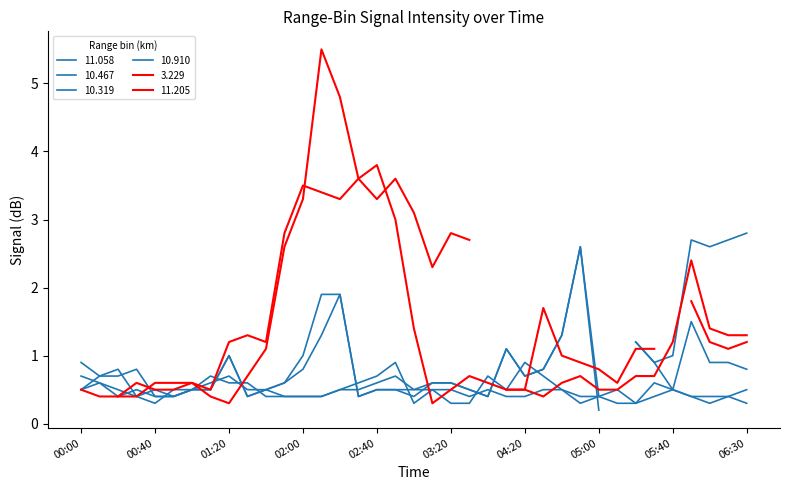

Does the chart display data point markers on the line(s)?

No